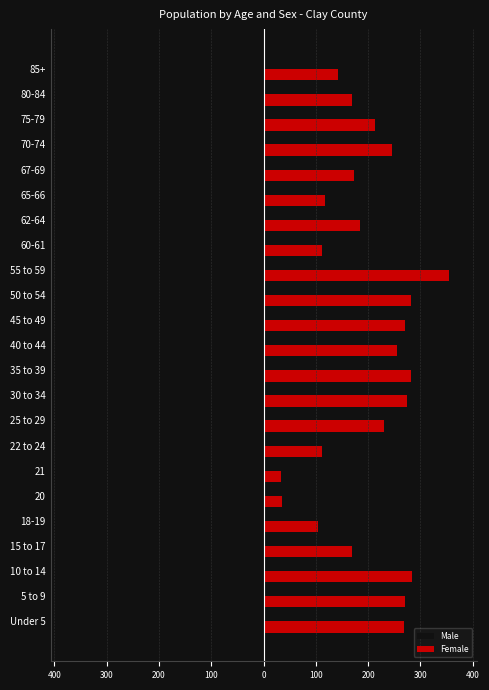

What are all the series names shown in the legend?

Male, Female